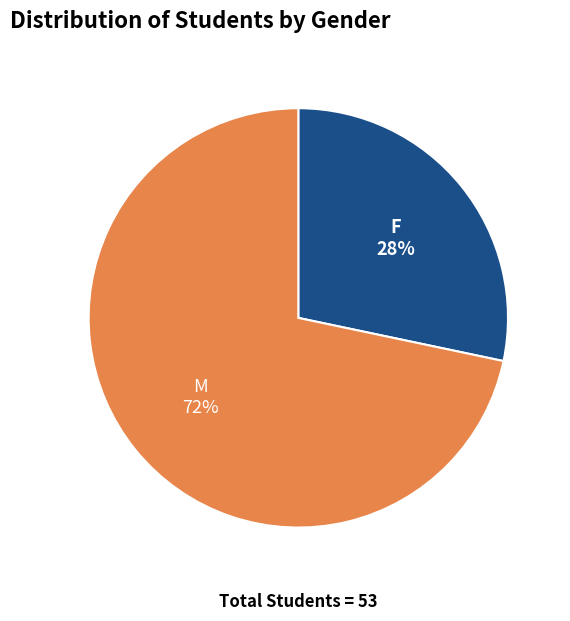

To the nearest percent, what is the average slice percentage?

50%